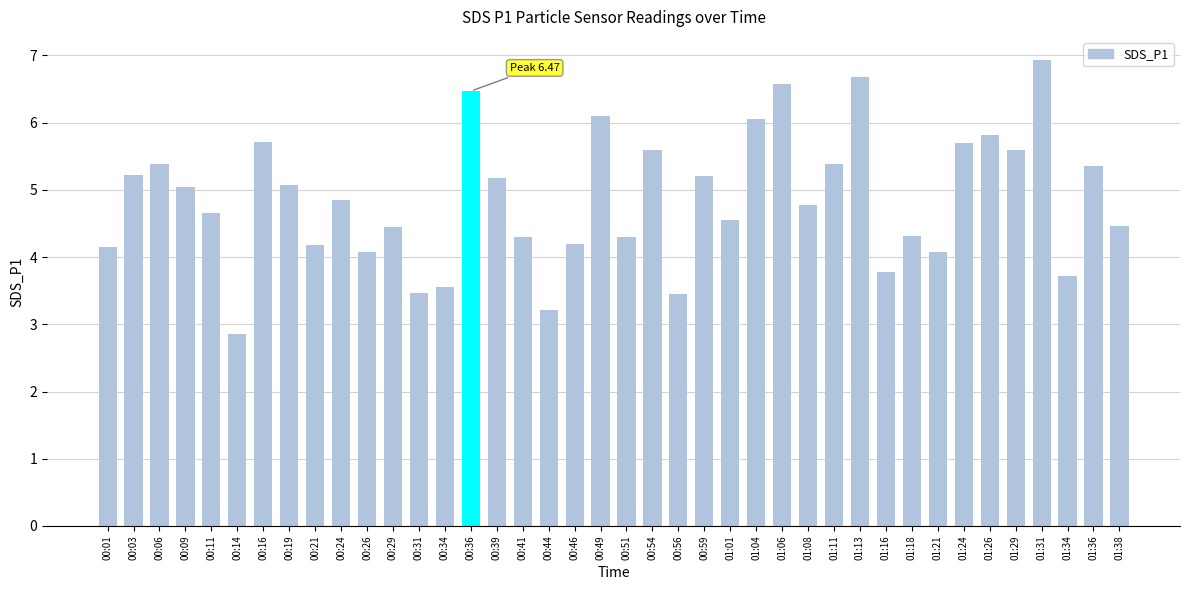

Which has a higher value, 00:54 or 00:56?

00:54